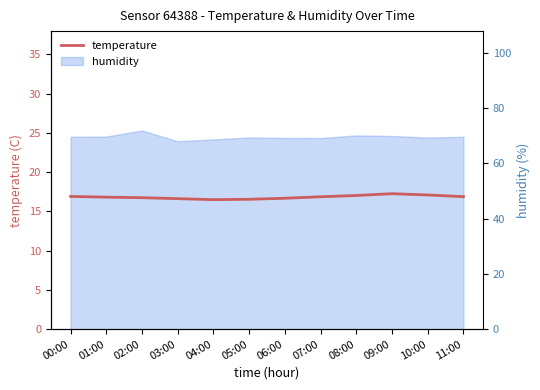

List the labels in order of value, largest first.

09:00, 10:00, 08:00, 00:00, 11:00, 07:00, 01:00, 02:00, 06:00, 03:00, 05:00, 04:00